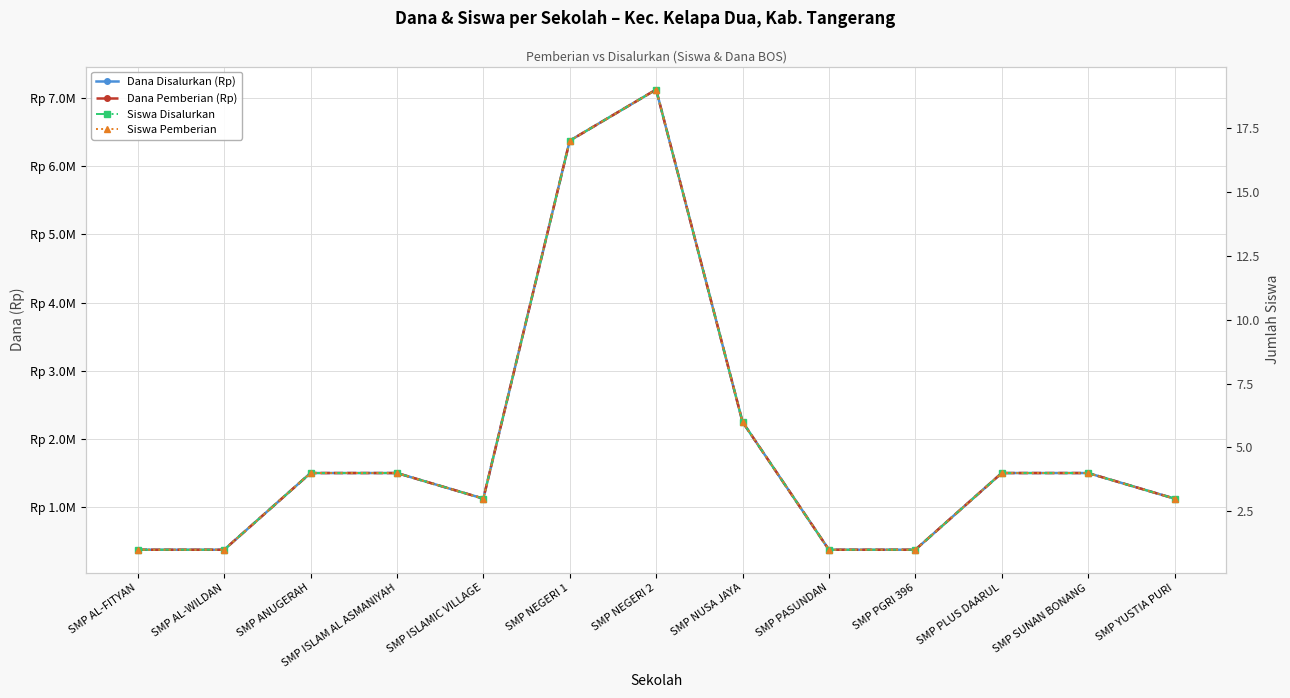

Is it true that Siswa Disalurkan equals 2 at SMP ISLAM AL ASMANIYAH?

False